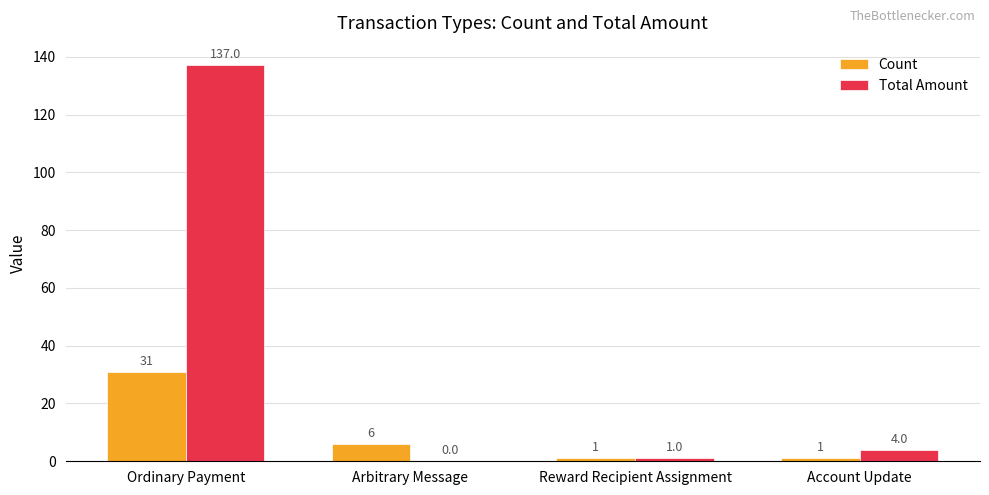

The Total Amount series shows 79 at Ordinary Payment. True or false?

False